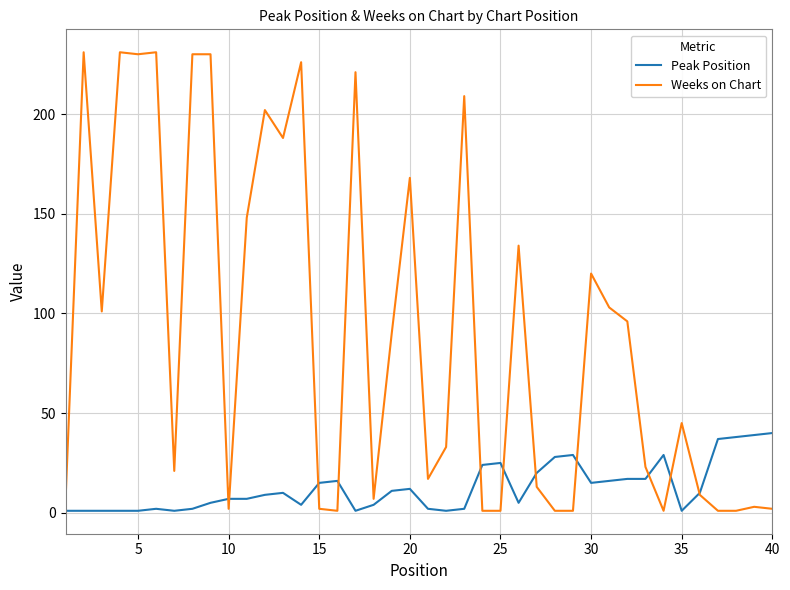

Which series has the largest total across all categories?

Weeks on Chart